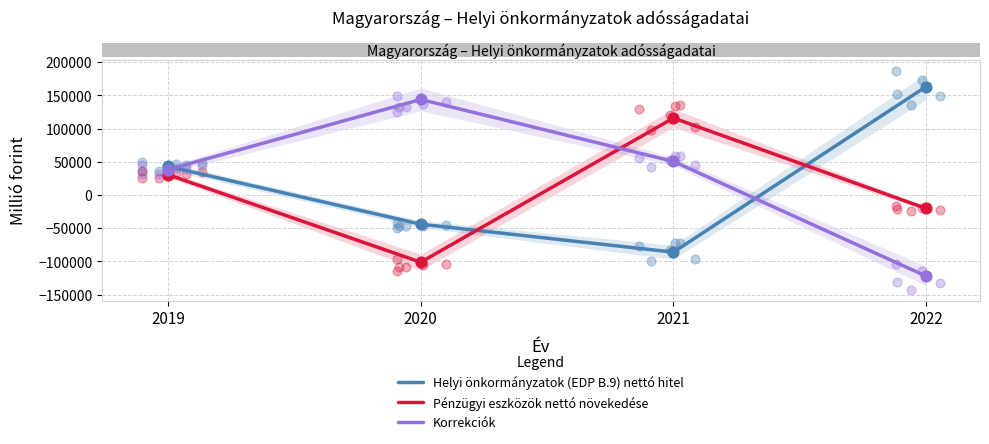

What is the total value across all series at 2021?

80457.0